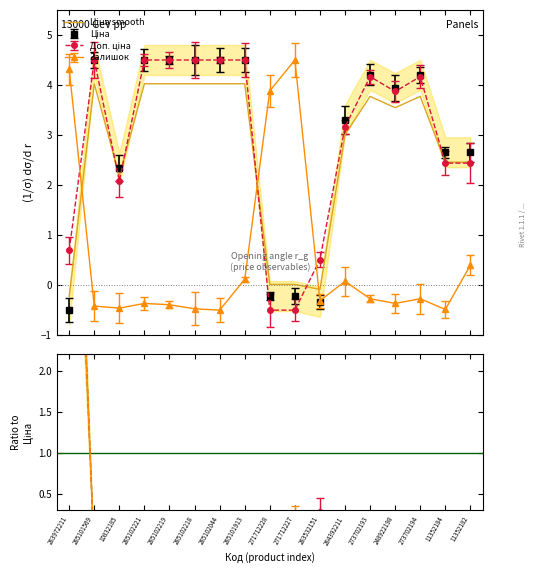

How many points are higher than both their immediate neighbors (excluding endpoints)?

3